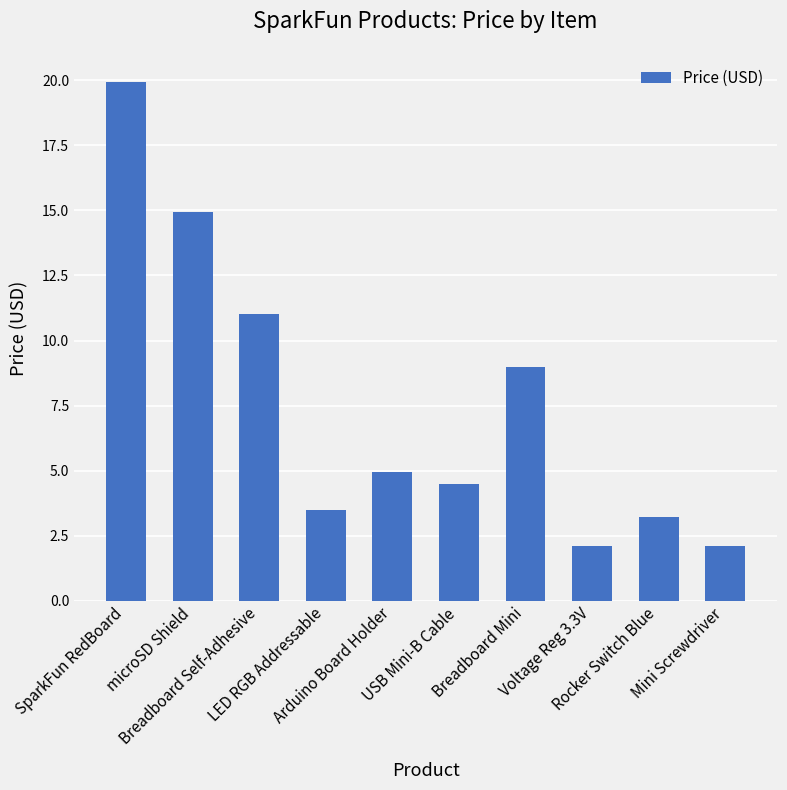

Count the number of data series in this chart.

1